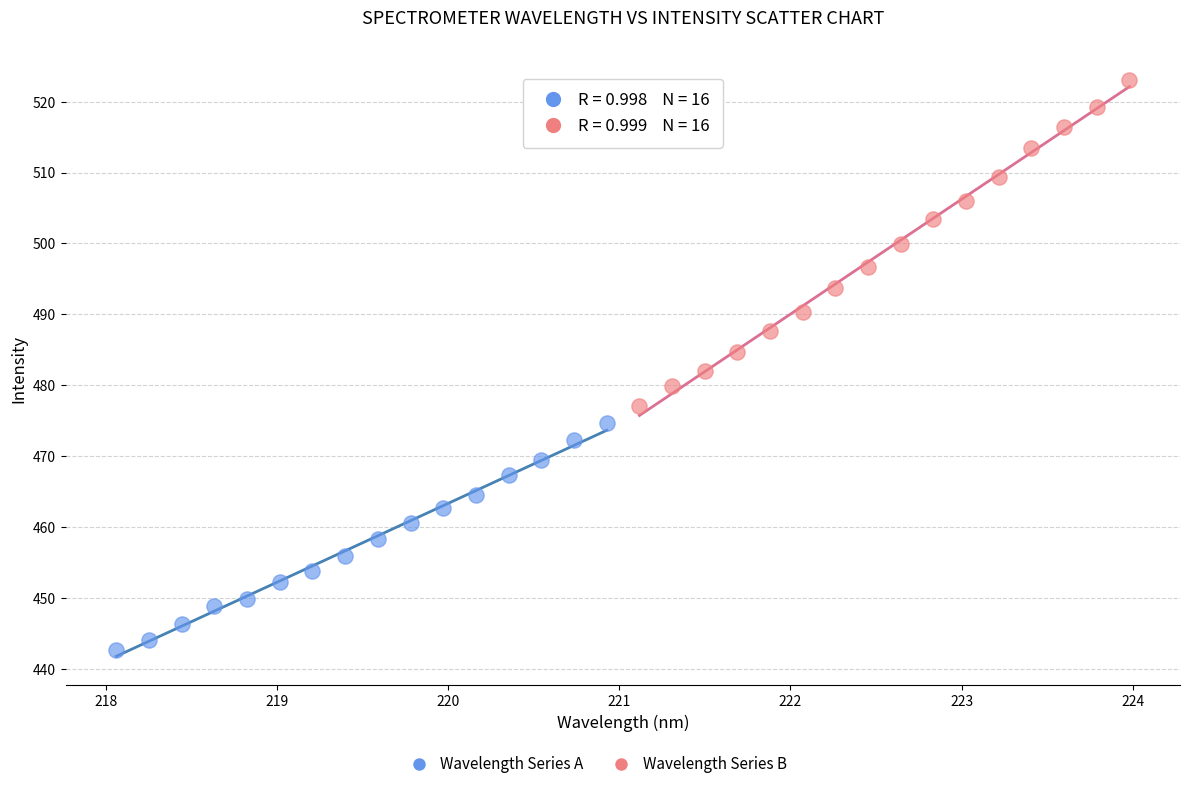

Which series has the largest Y range (max minus min)?

Wavelength Series B